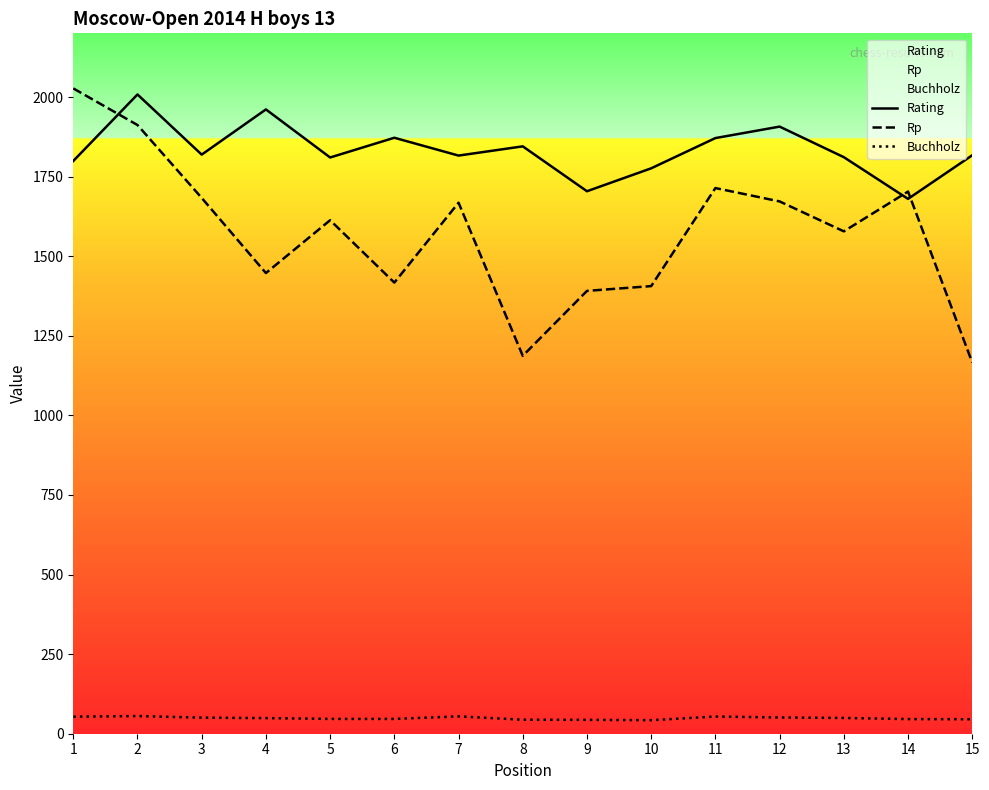

What is the approximate value of Rating at 12?

1907.0